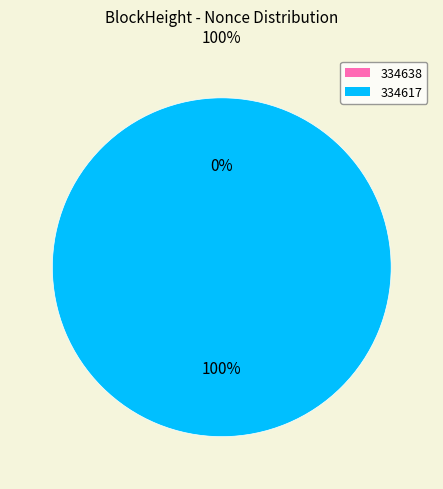

To the nearest percent, what is the average slice percentage?

50%